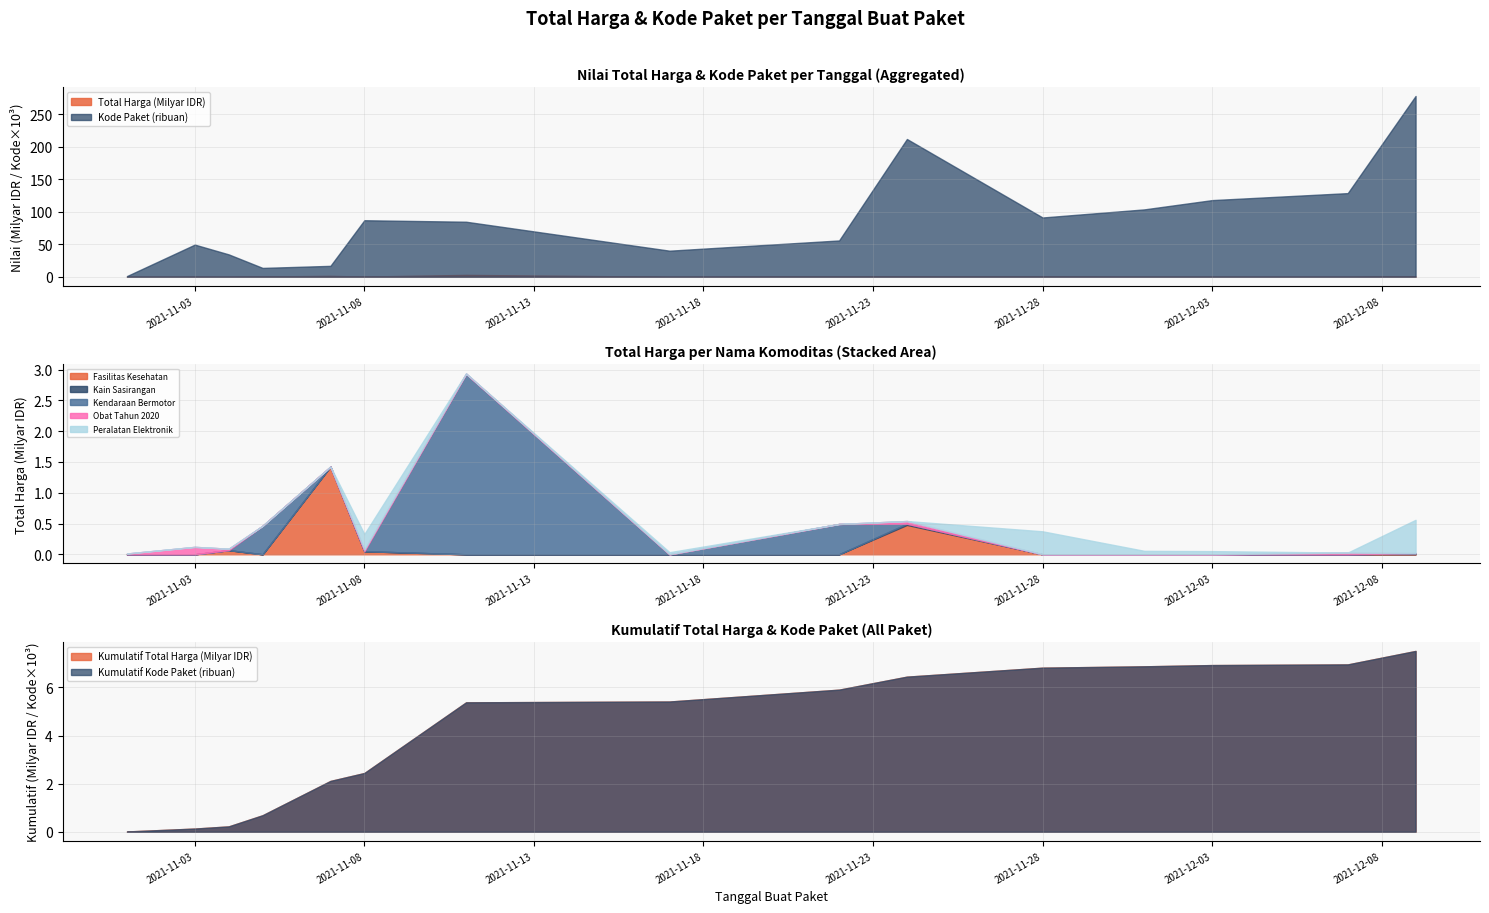

Is it true that Kode Paket (ribuan) equals 53.3 at 2021-11-08?

False